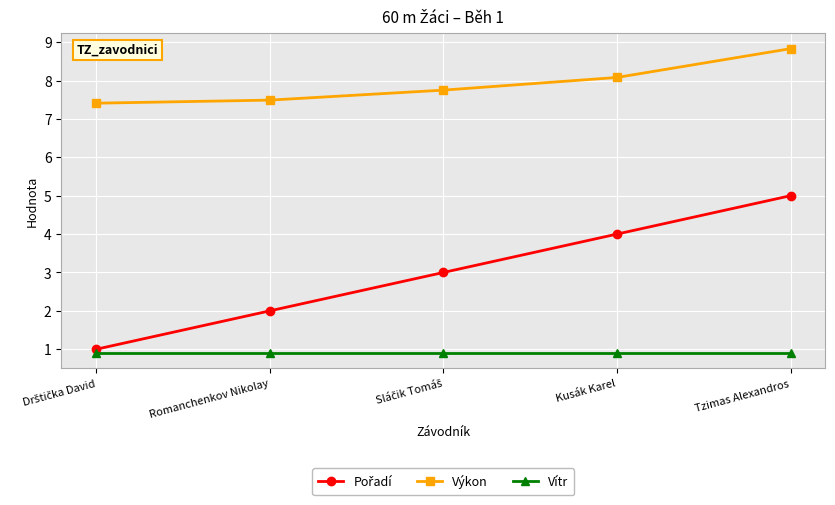

What is the value of the Vítr point at the 3rd from the left?

0.9